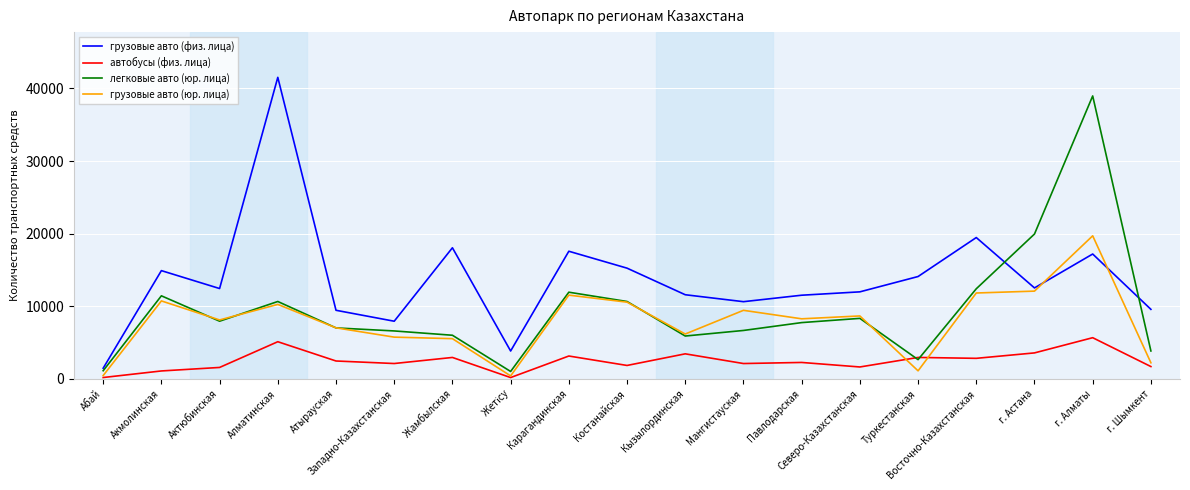

Where is грузовые авто (физ. лица) nearest to the value 21498?

Восточно-Казахстанская